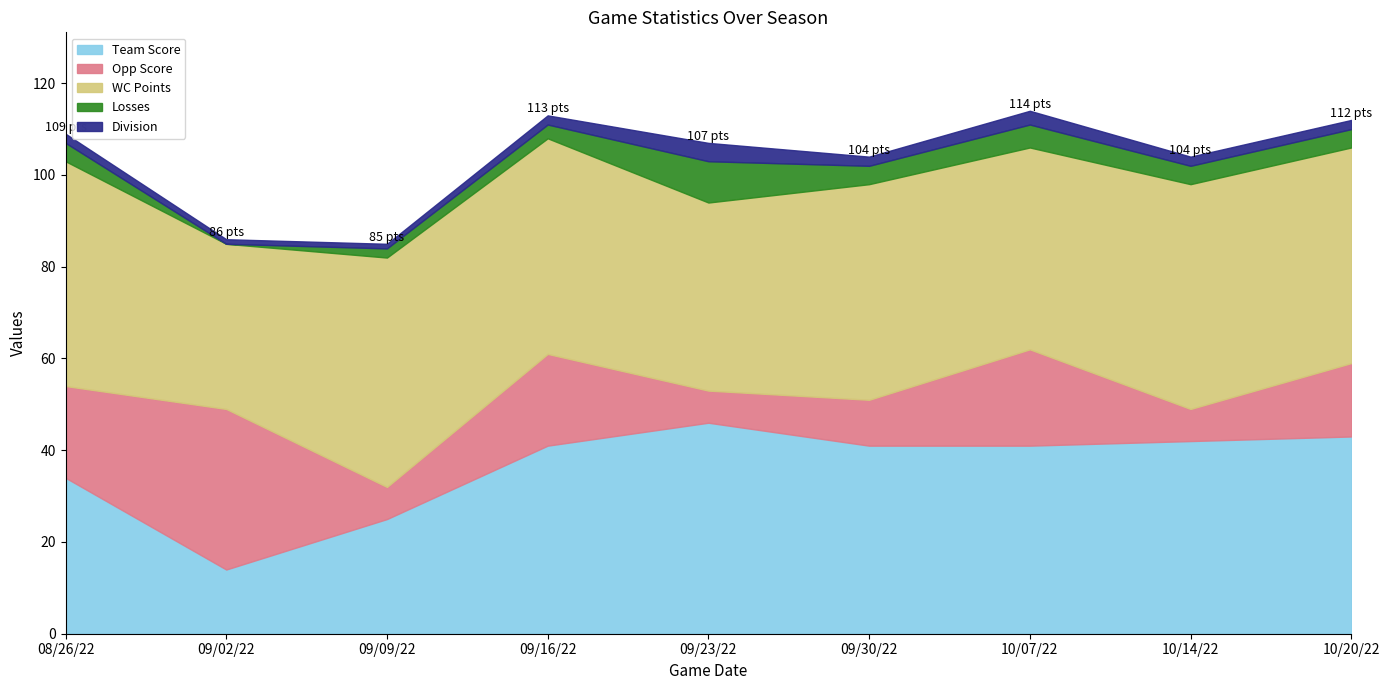

Does the chart have visible grid lines?

No